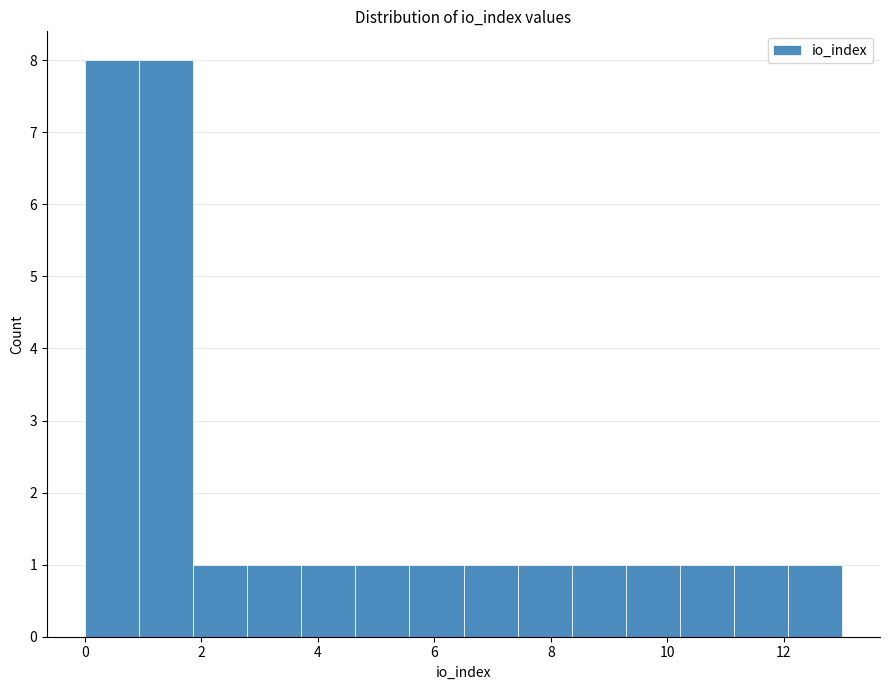

How tall is the bar that spans 3.8 to 4.6 on the x-axis? Neither the bar edges nor the heights are printed on the chart, so give them approximately, as read against the axes.

1